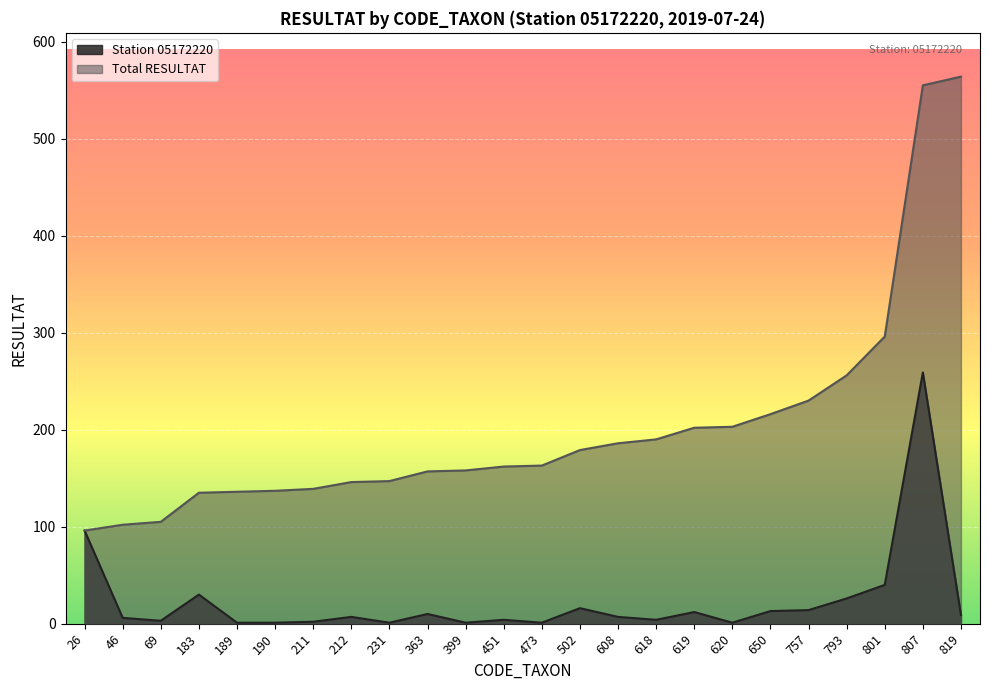

How many data points in Total RESULTAT are above 163?

11